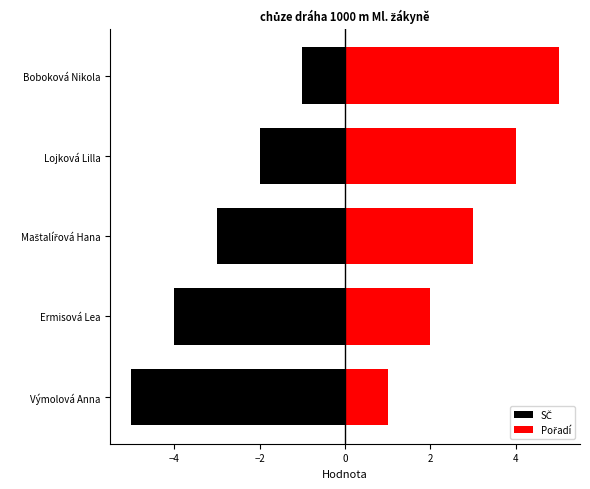

How many values in the Pořadí series exceed 3?

2